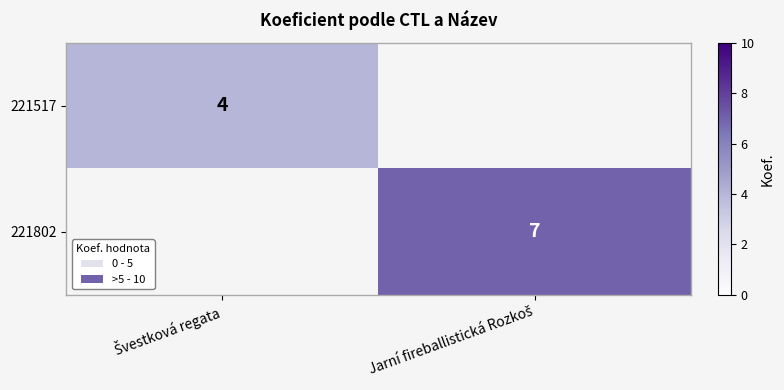

Which category has the lowest value in the 221517 series?

Švestková regata